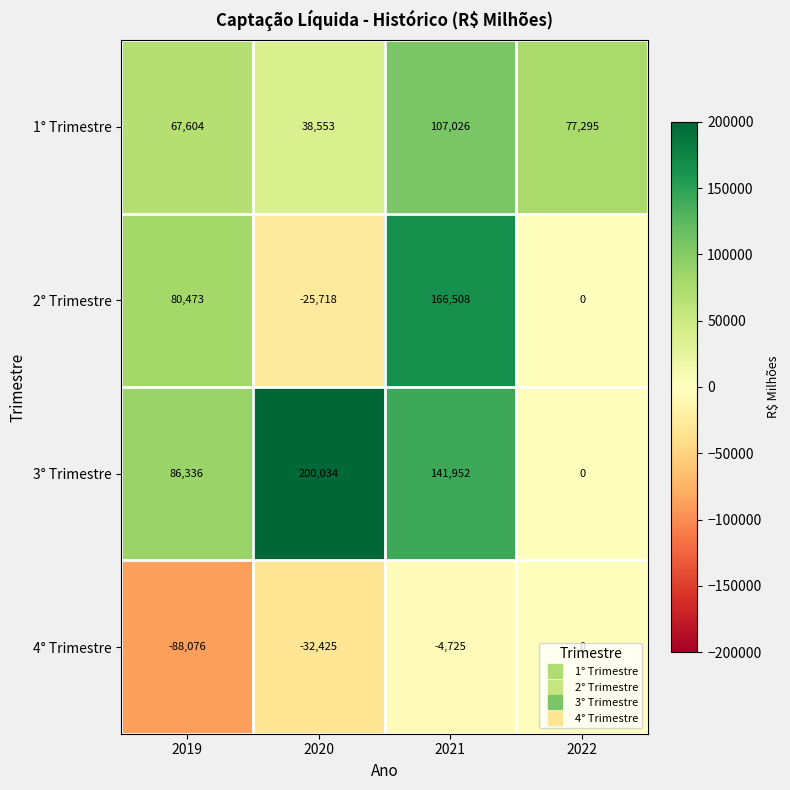

What is the sum of the 3° Trimestre values at 2021 and 2020?

341986